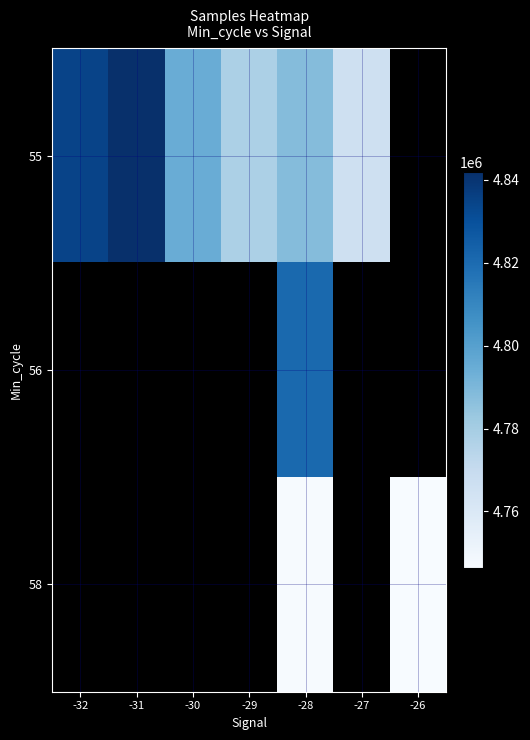

Is it true that 58 equals 4746804.0 at -28?

True